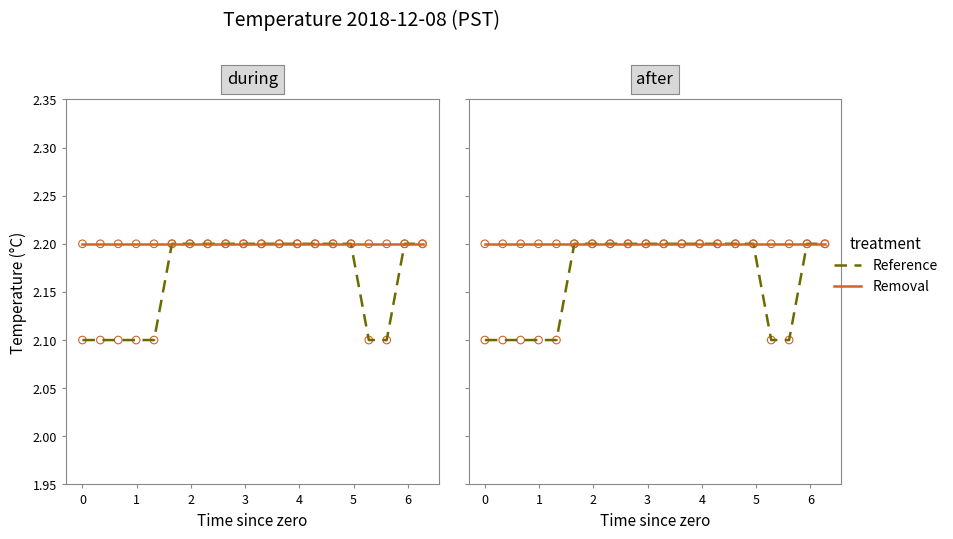

What are all the series names shown in the legend?

Reference, Removal